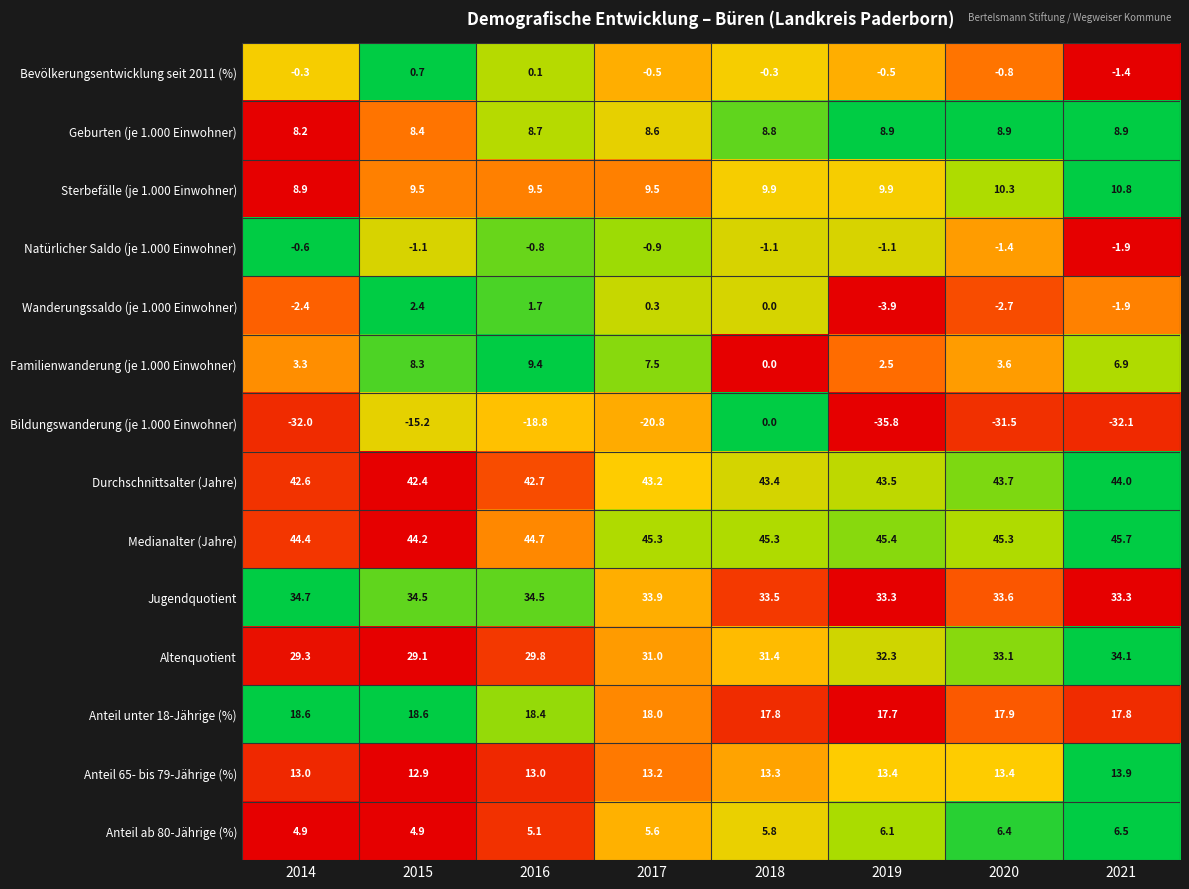

The Anteil 65- bis 79-Jährige (%) series shows 3.3 at 2019. True or false?

False